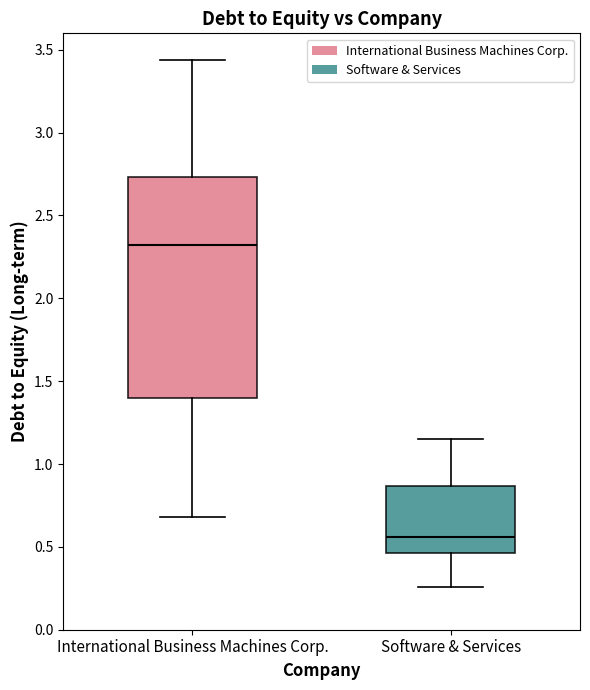

Reading left to right, read every box against the y-axis: the position of its median line, the range the box covers, and the ends of its whiskers. The values are not printed on the chart, so give them approximately, as read against the axis.

International Business Machines Corp.: median 2.30, box 1.40 to 2.75, whiskers 0.70 to 3.45
Software & Services: median 0.55, box 0.45 to 0.85, whiskers 0.25 to 1.15